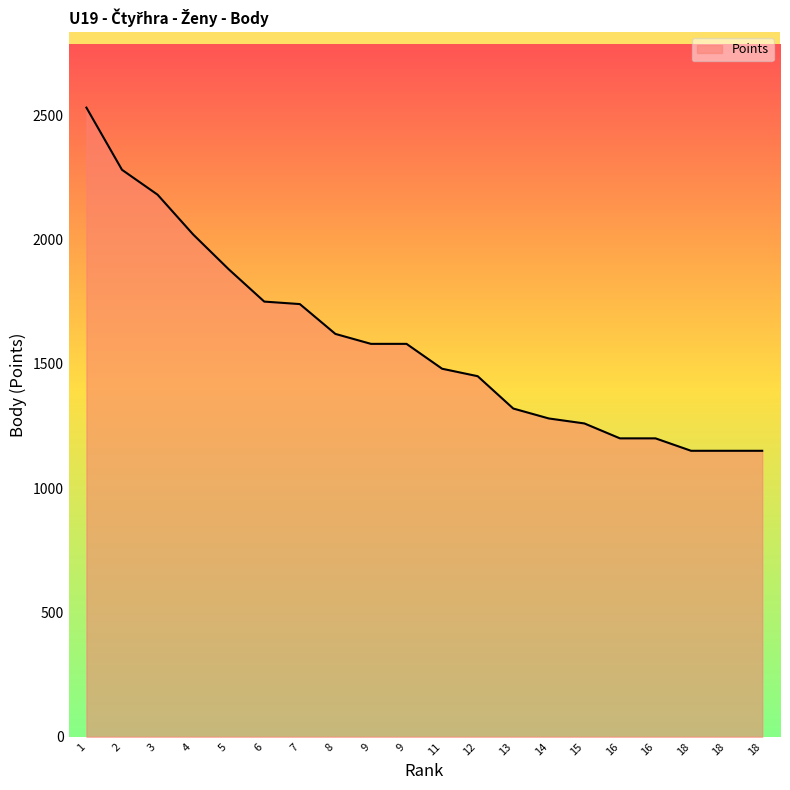

True or false: there are more than 2 points higher than both neighbors.

False